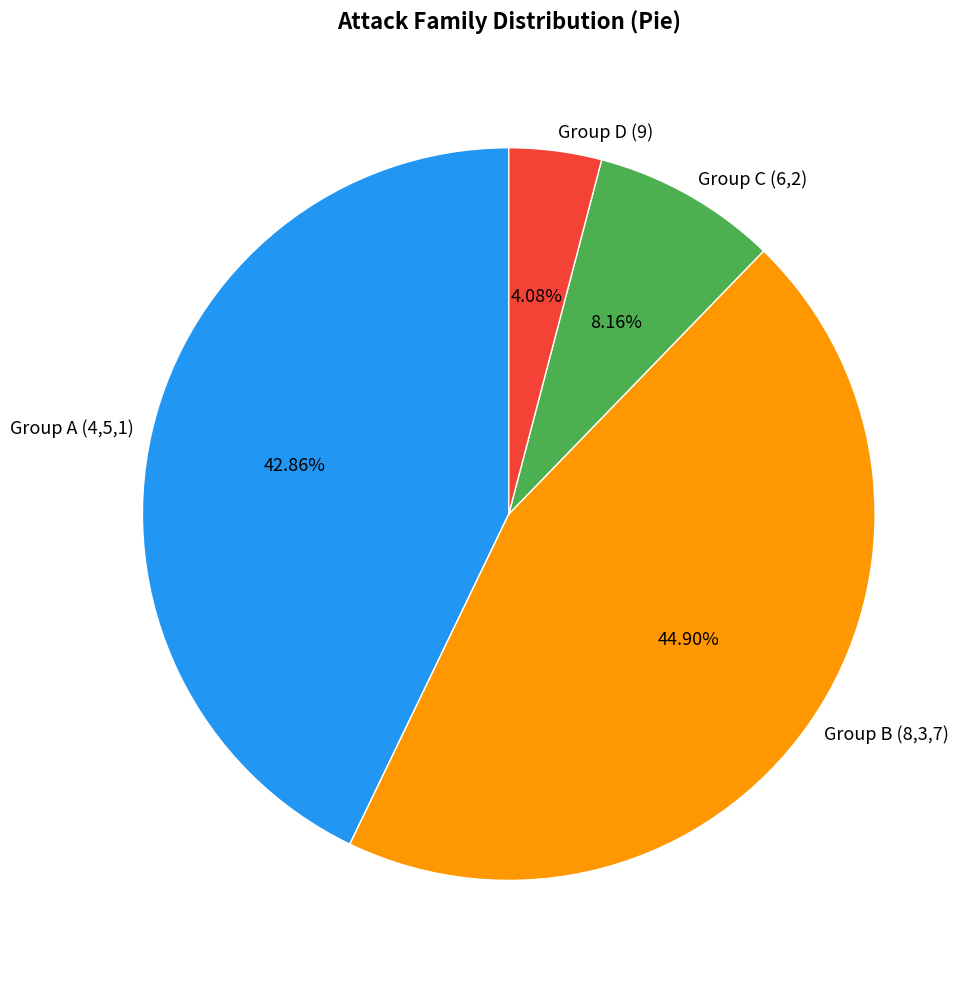

Is there any slice that represents more than half of the pie?

No